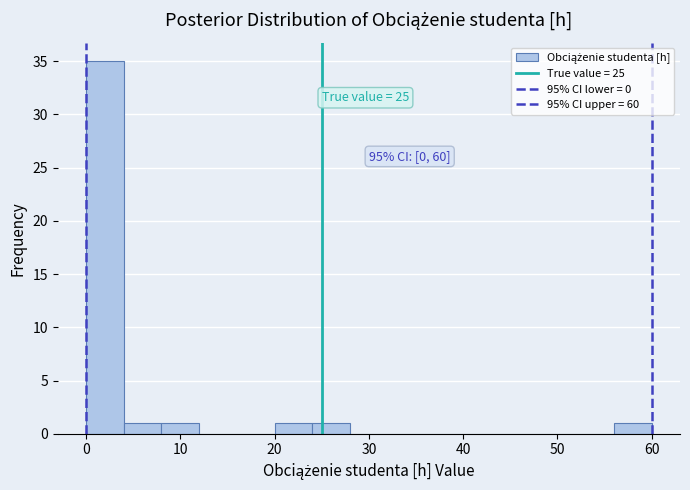

Which range on the x-axis has the tallest bar?

0 to 4